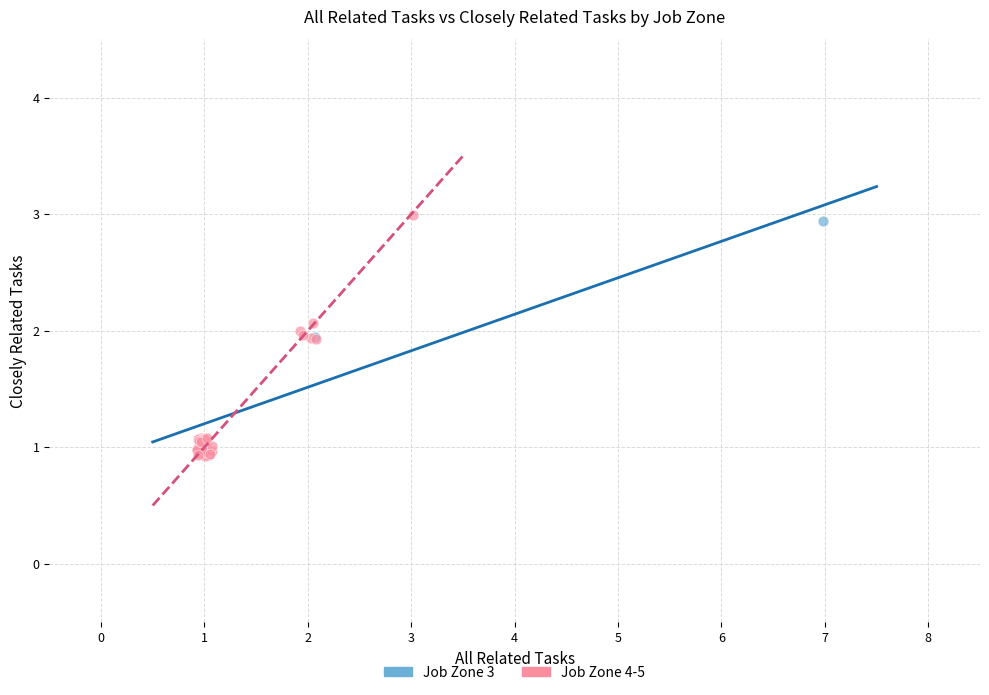

Which series reaches the maximum Y coordinate?

Job Zone 4-5